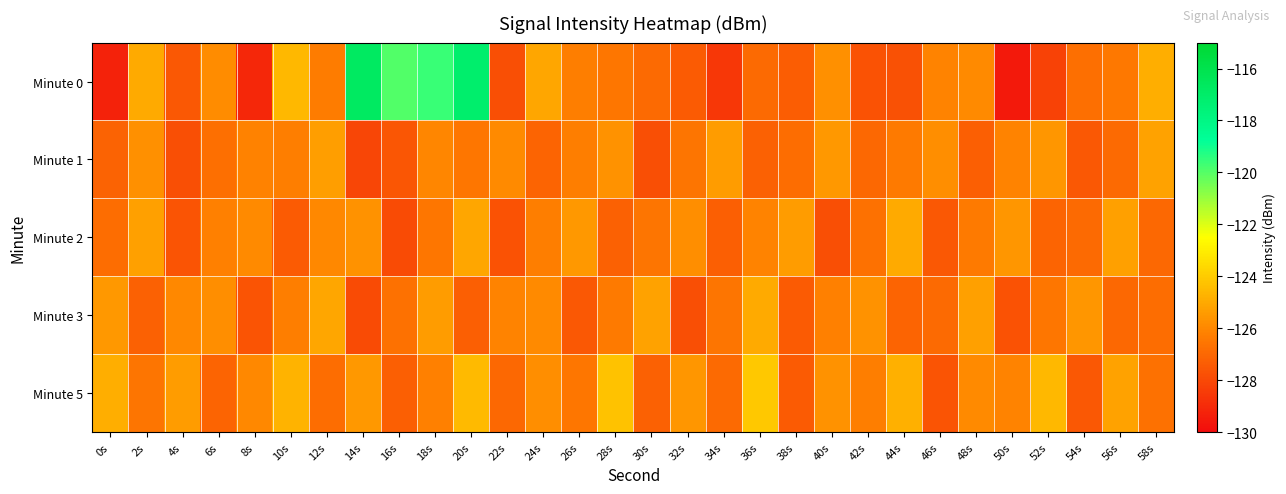

At how many categories does at least one series exceed -128?

30